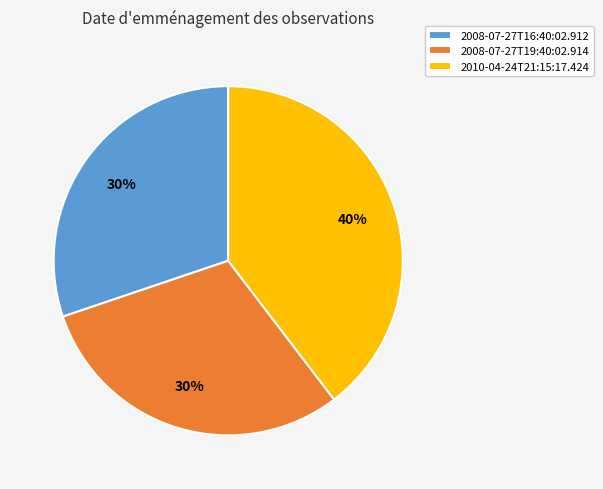

True or false: 2008-07-27T19:40:02.914 accounts for 42% of the total.

False